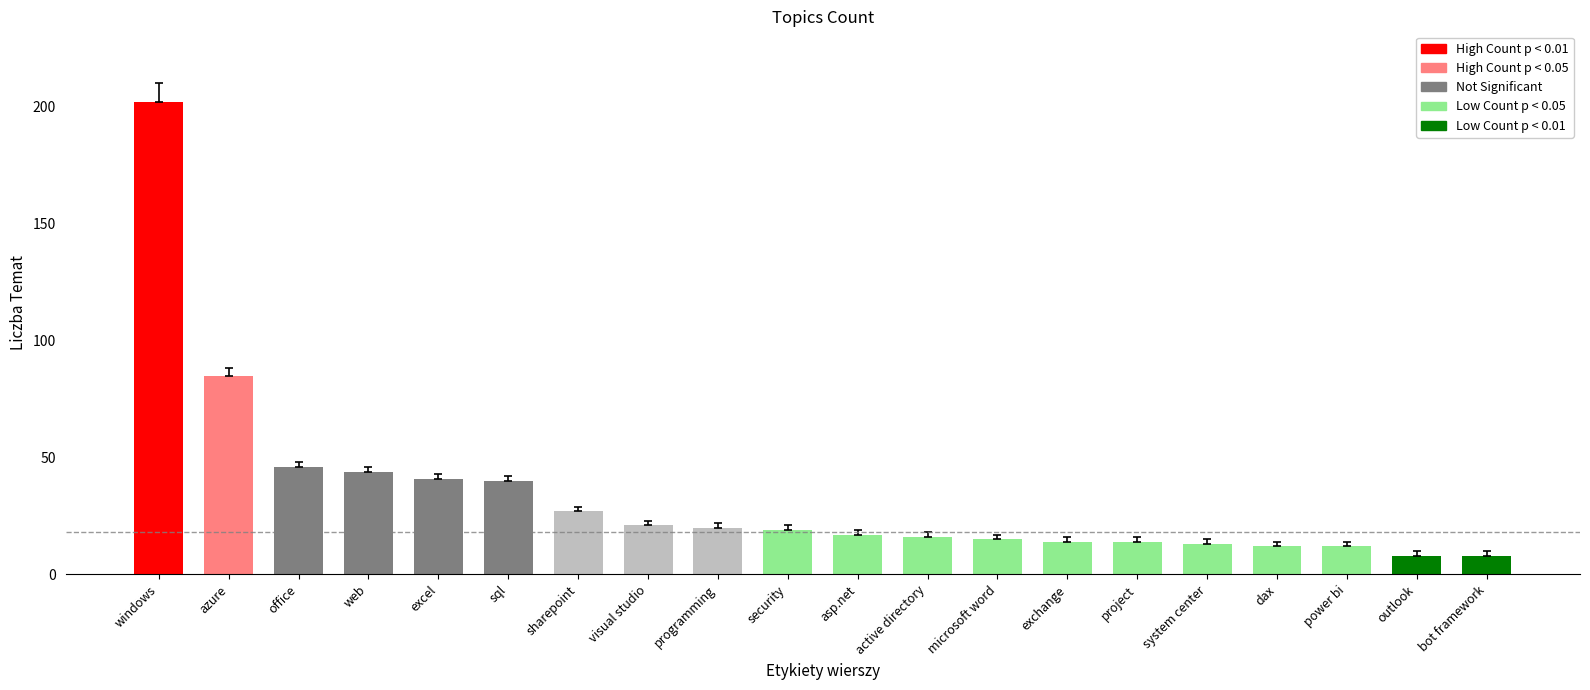

What is the difference between the values at power bi and microsoft word?

3